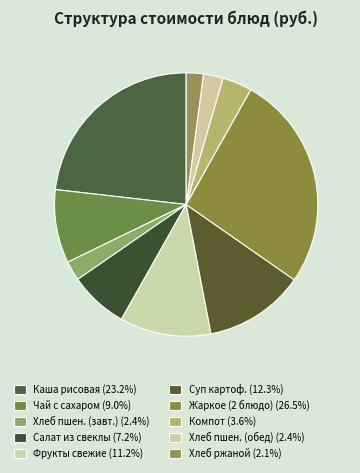

Count the number of slices in the pie.

10